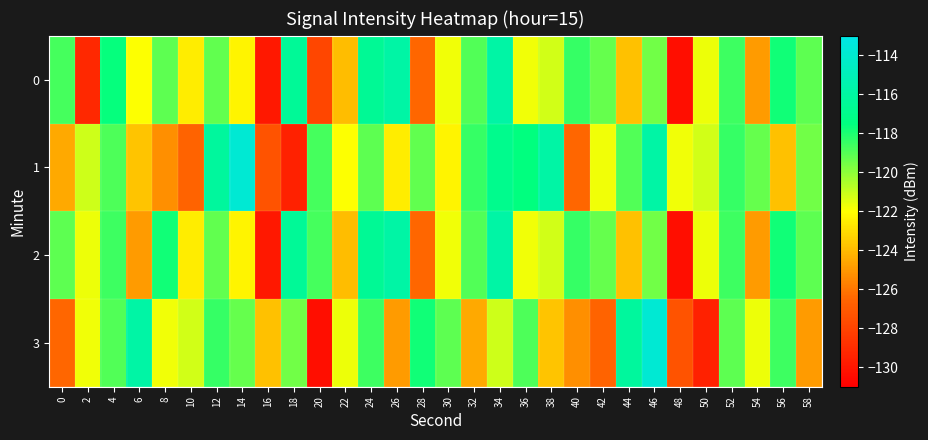

Which series has the largest total across all categories?

1